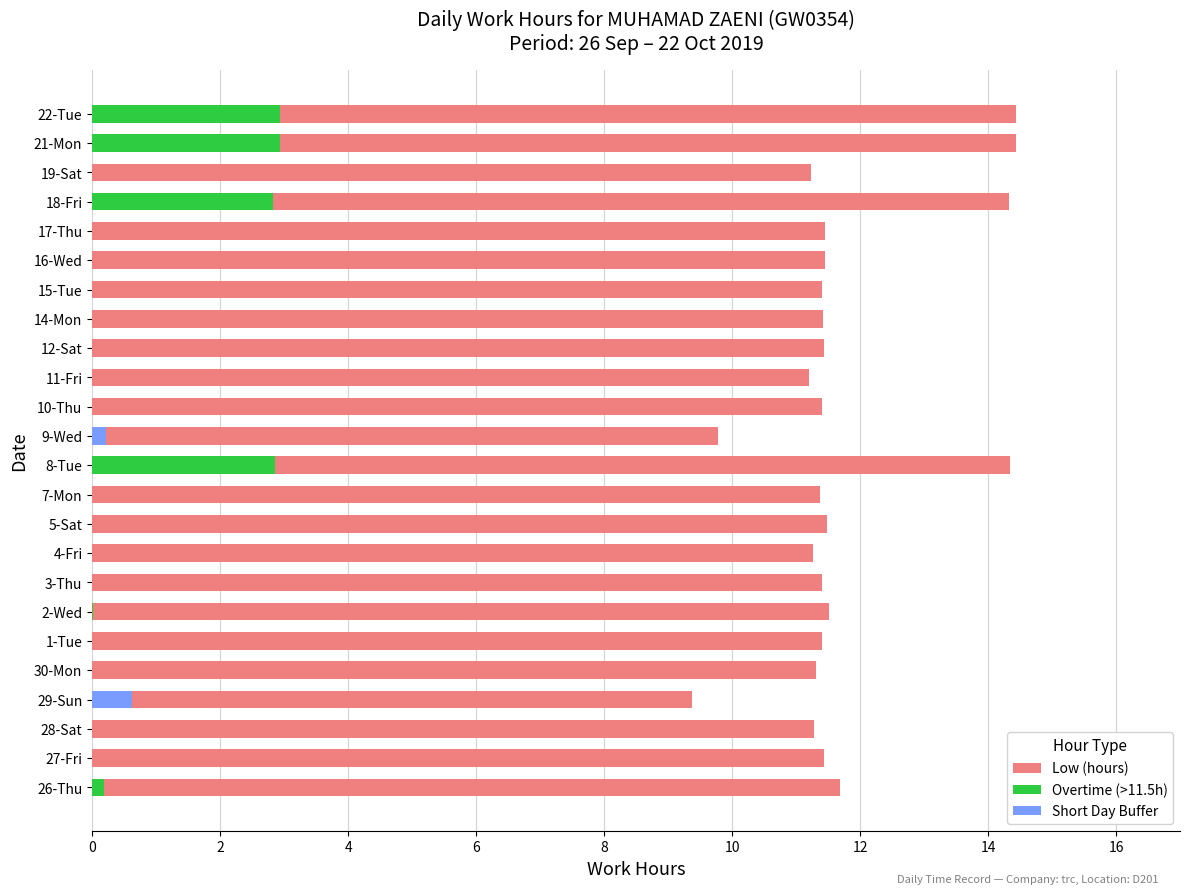

How many data points in Low (hours) are less than 11?

2